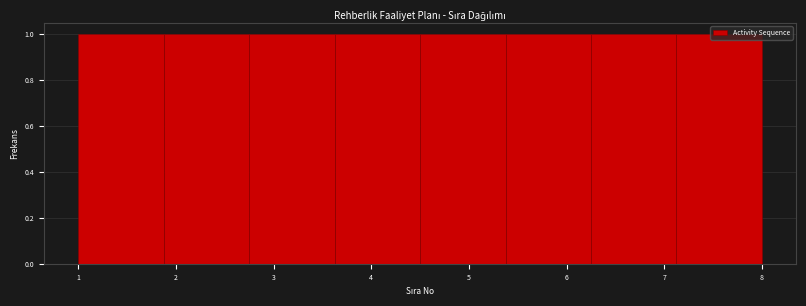

Reading left to right, list every bar in this chart as the range it spans on the x-axis followed by its height. Neither the bar edges nor the heights are printed on the chart, so give them approximately, as read against the axes.

1.0 to 1.9: 1
1.9 to 2.8: 1
2.8 to 3.6: 1
3.6 to 4.5: 1
4.5 to 5.4: 1
5.4 to 6.3: 1
6.3 to 7.1: 1
7.1 to 8.0: 1